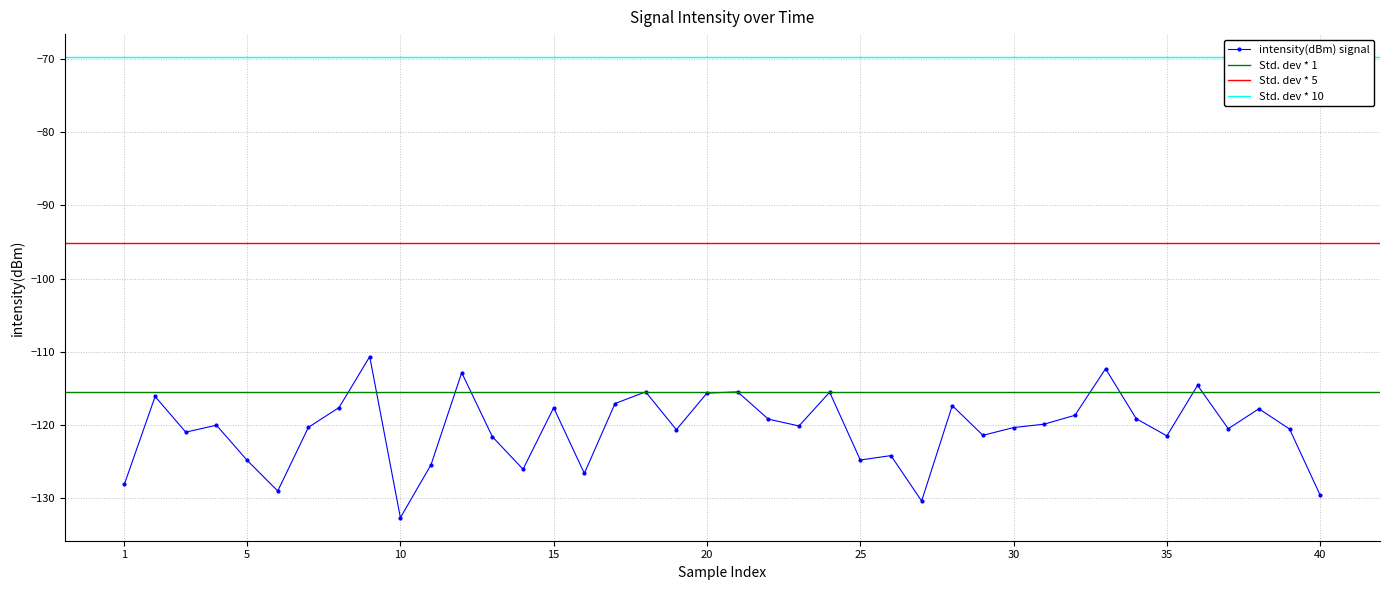

What is the minimum value shown in the chart?

-132.7